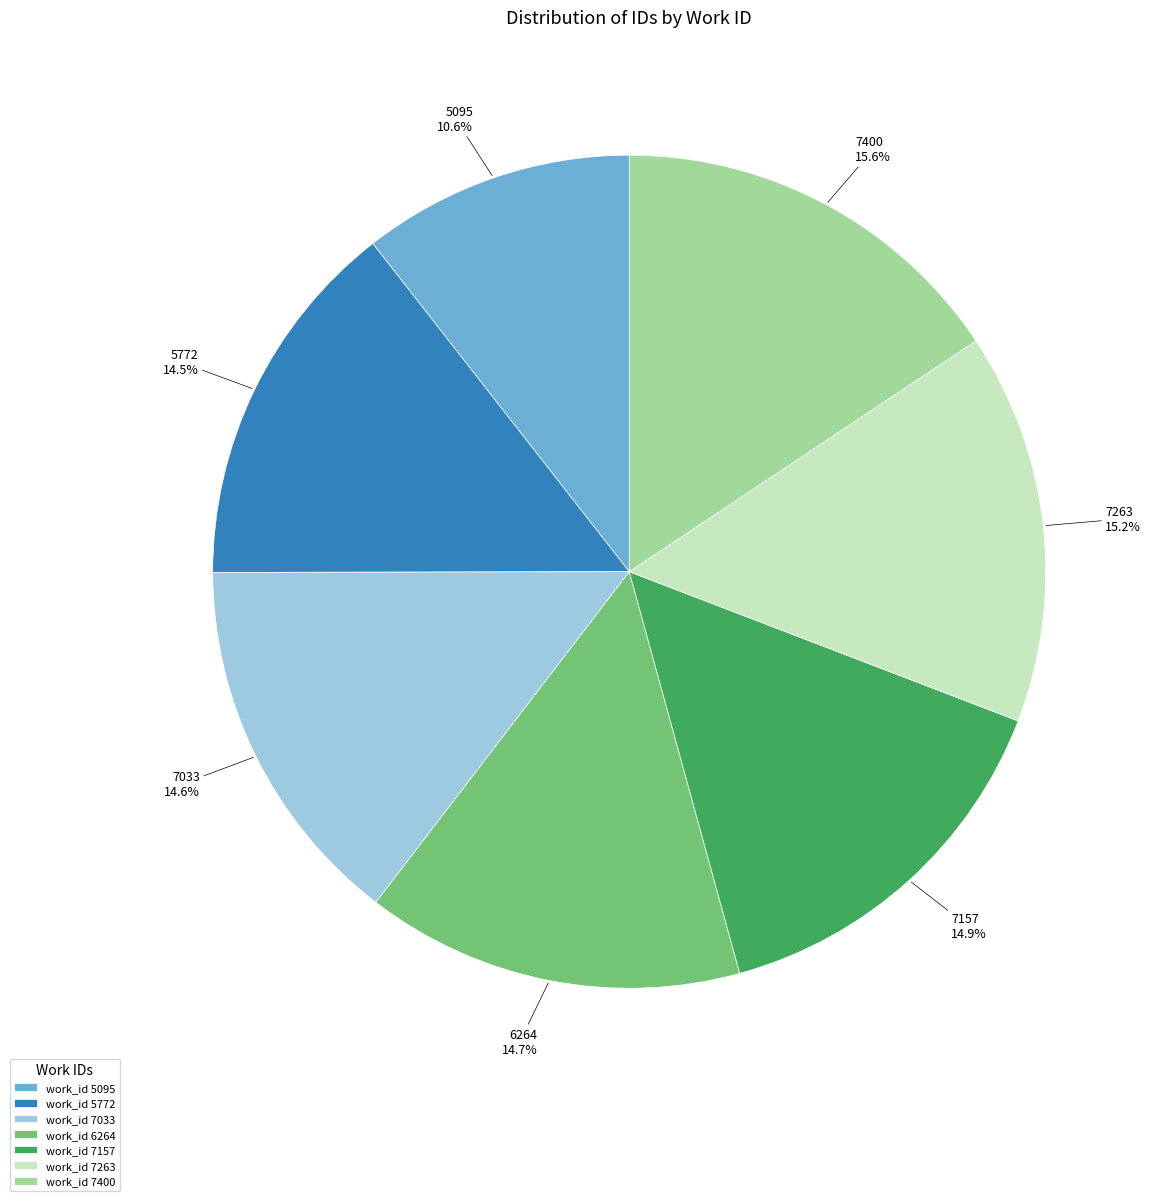

Does any single category account for the majority?

No